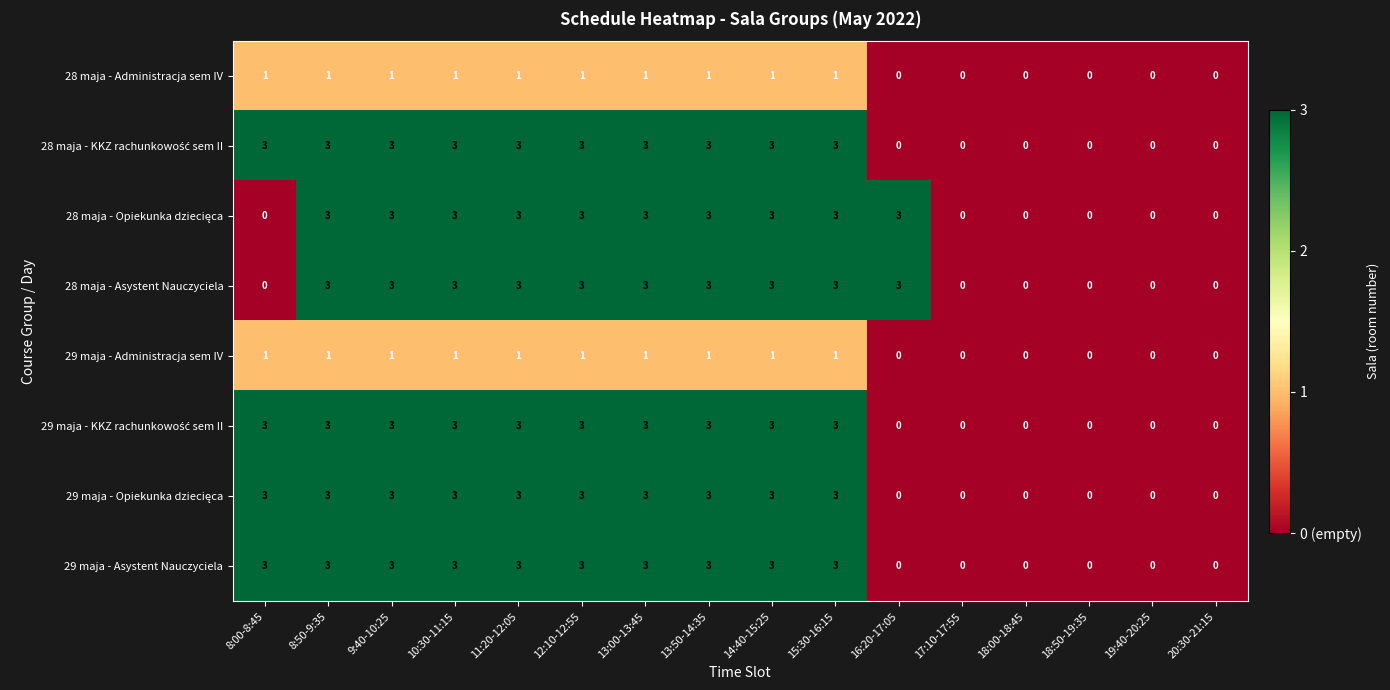

What is the highest value of the 28 maja - Asystent Nauczyciela series?

3